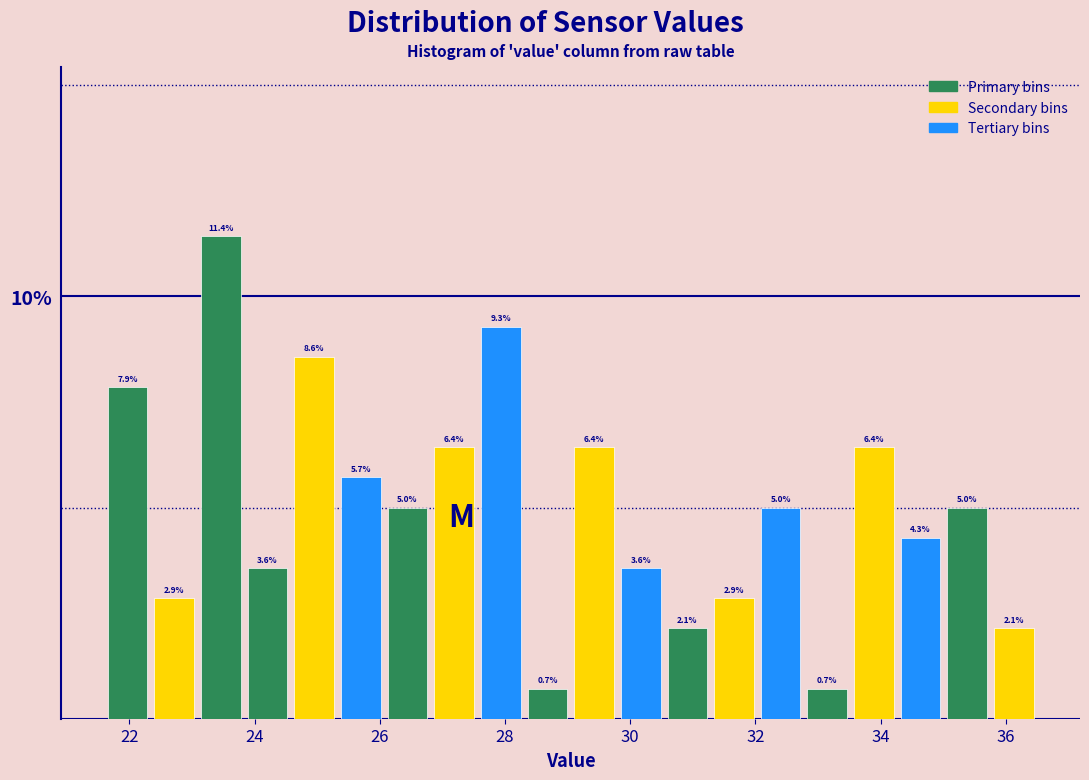

Read against the x-axis, roughly where is the centre of the tallest bar?

23.4